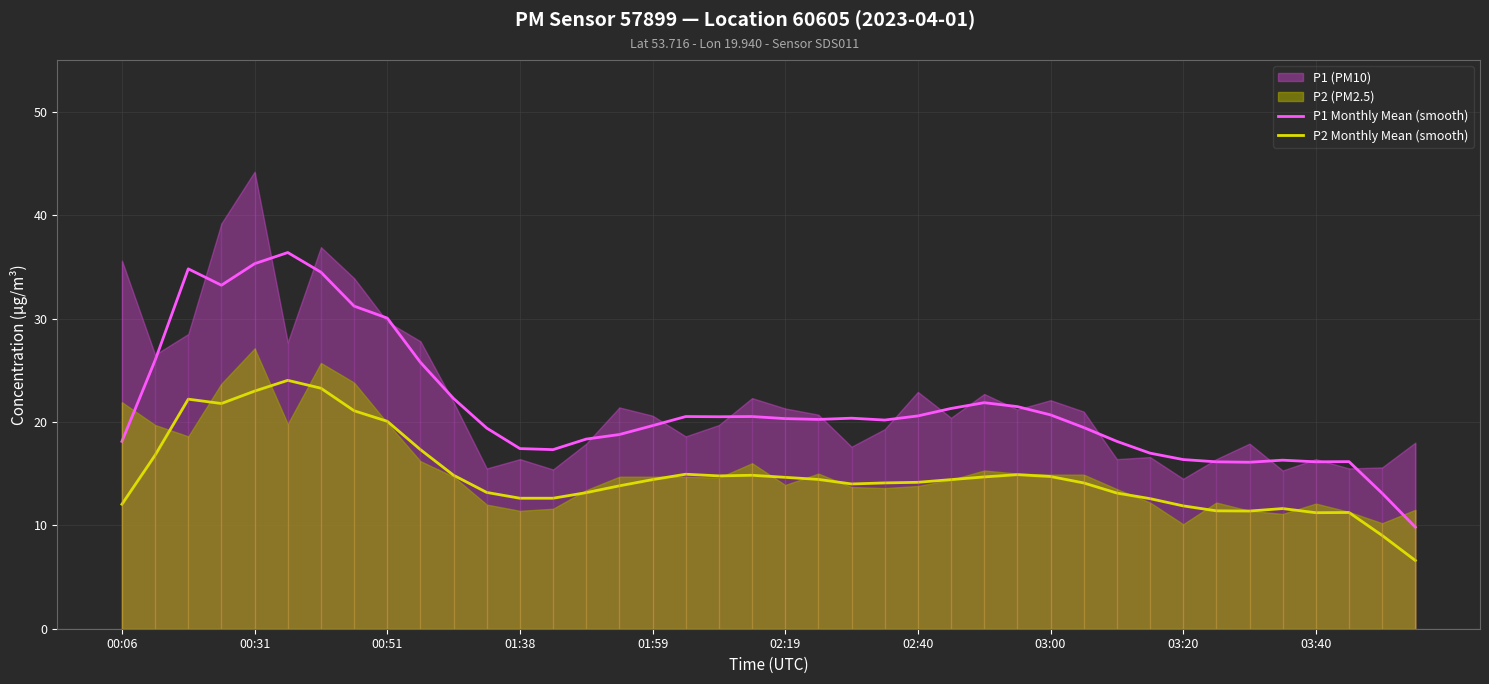

What is the lowest value of the P2 Monthly Mean (smooth) series?

6.6